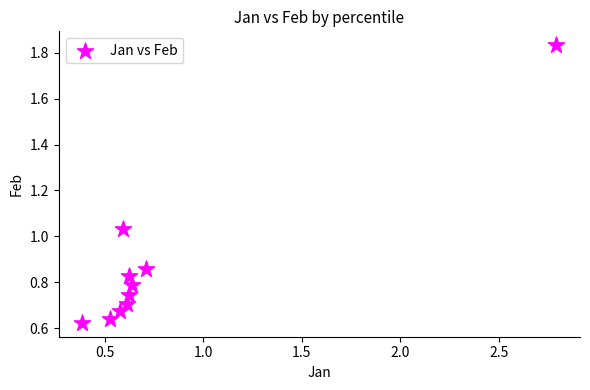

What is the range of Y values (max minus min)?

1.2